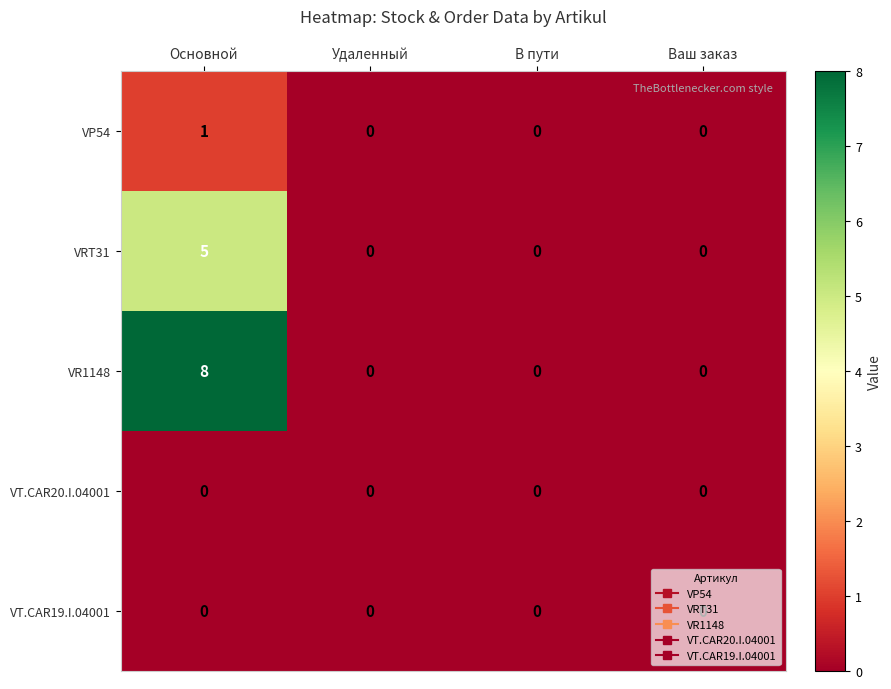

At how many categories does at least one series exceed 5?

1